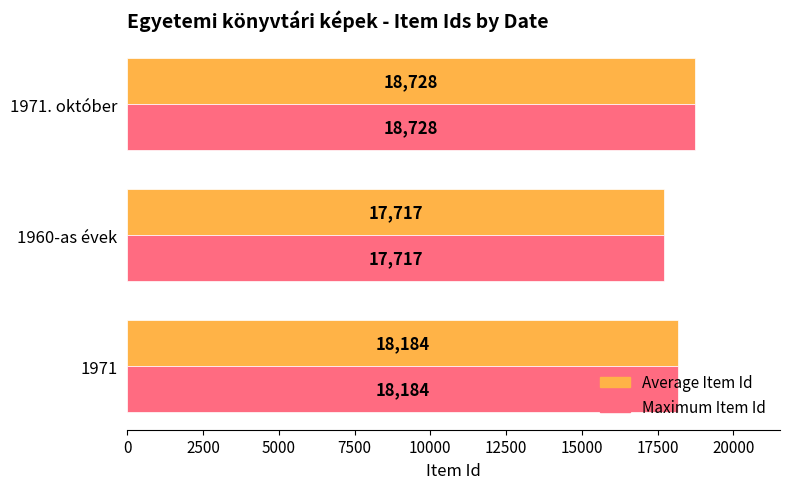

At how many categories does at least one series exceed 18315?

1